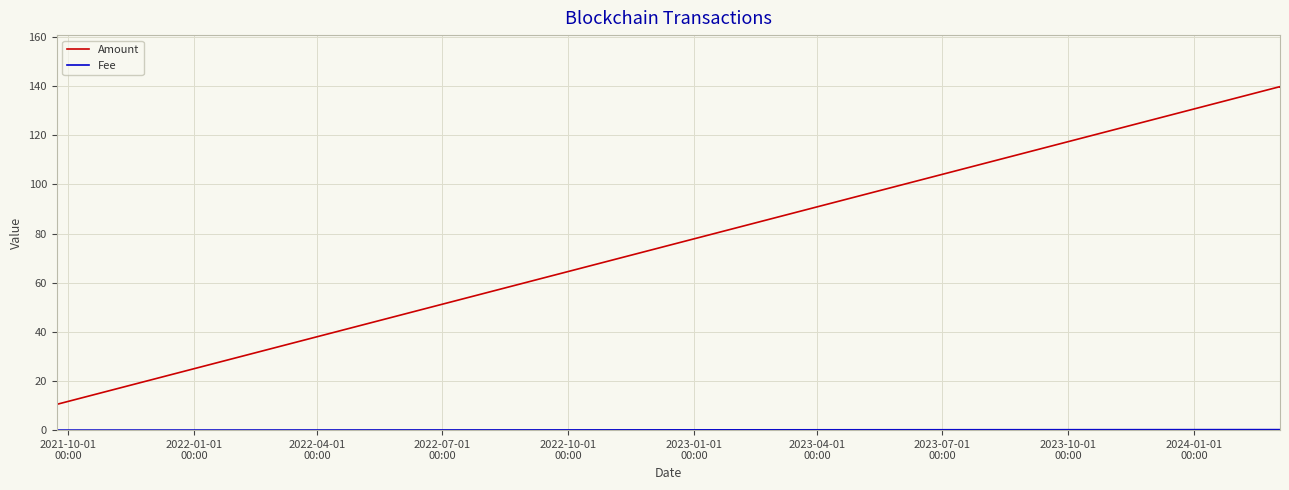

Which series has the largest total across all categories?

Amount